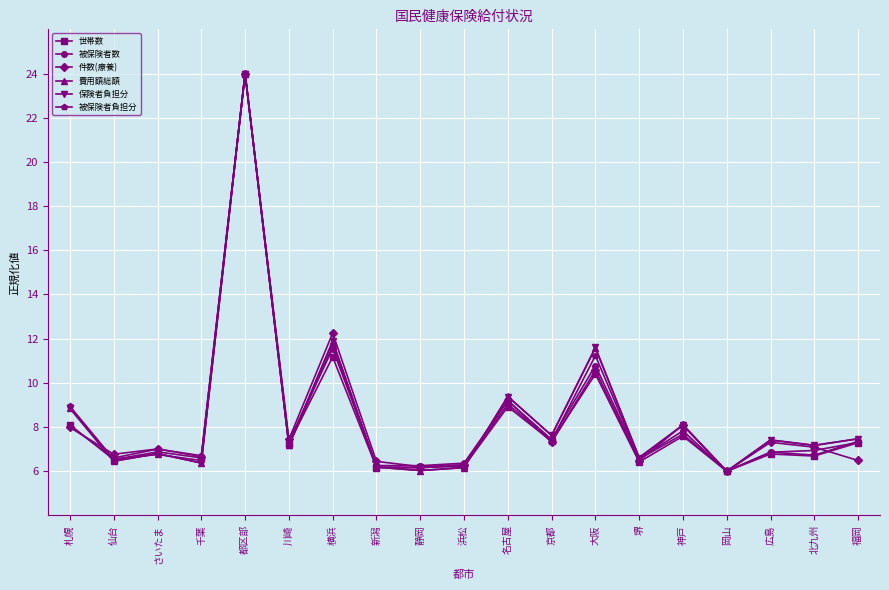

True or false: 保険者負担分 has more than 2 points higher than both neighbors.

True